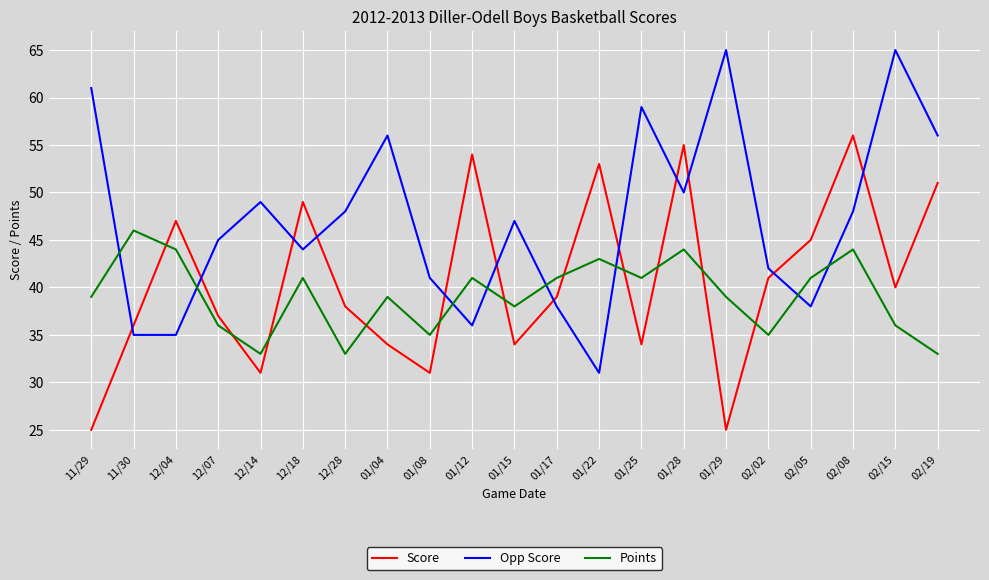

At how many categories does at least one series exceed 27?

21